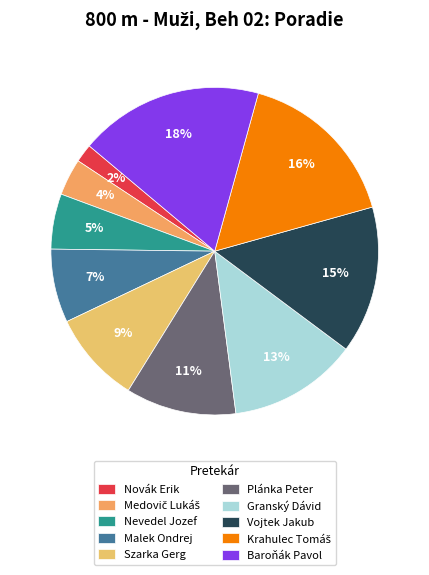

What is the smallest slice in the pie chart?

Novák Erik